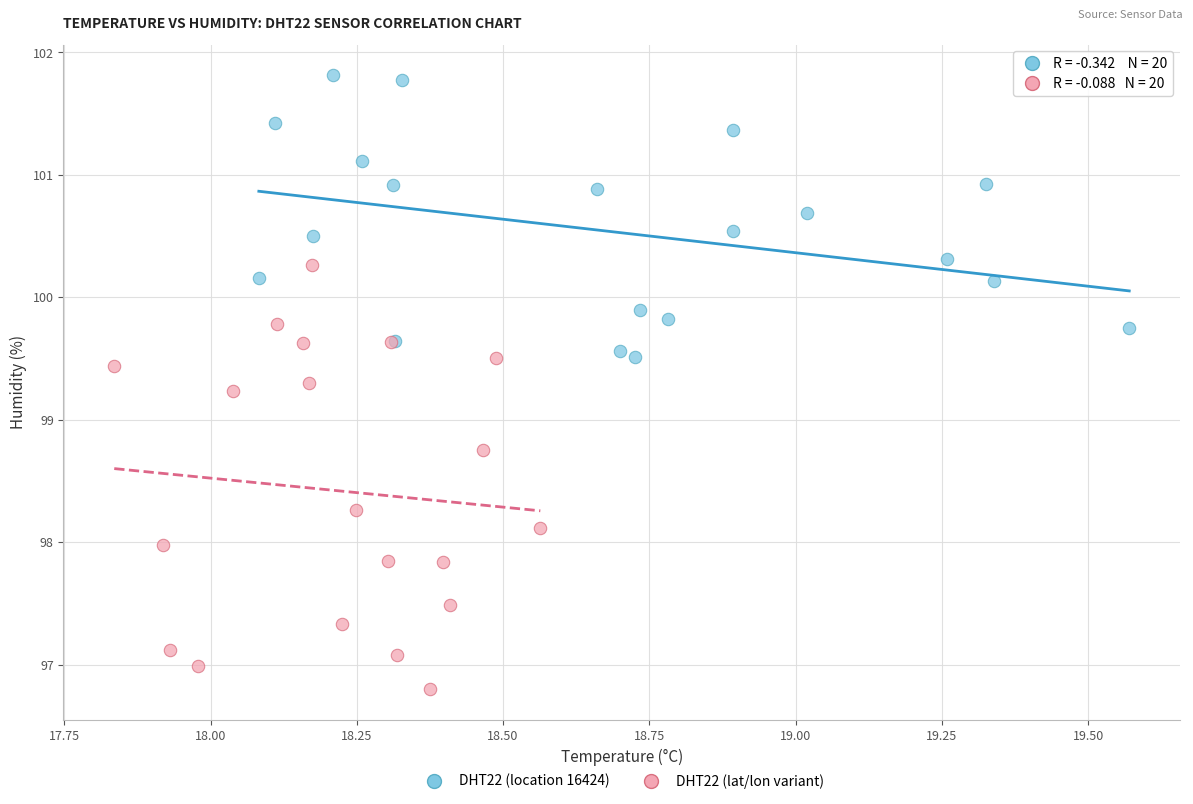

Which series reaches the minimum Y coordinate?

DHT22 (lat/lon variant)